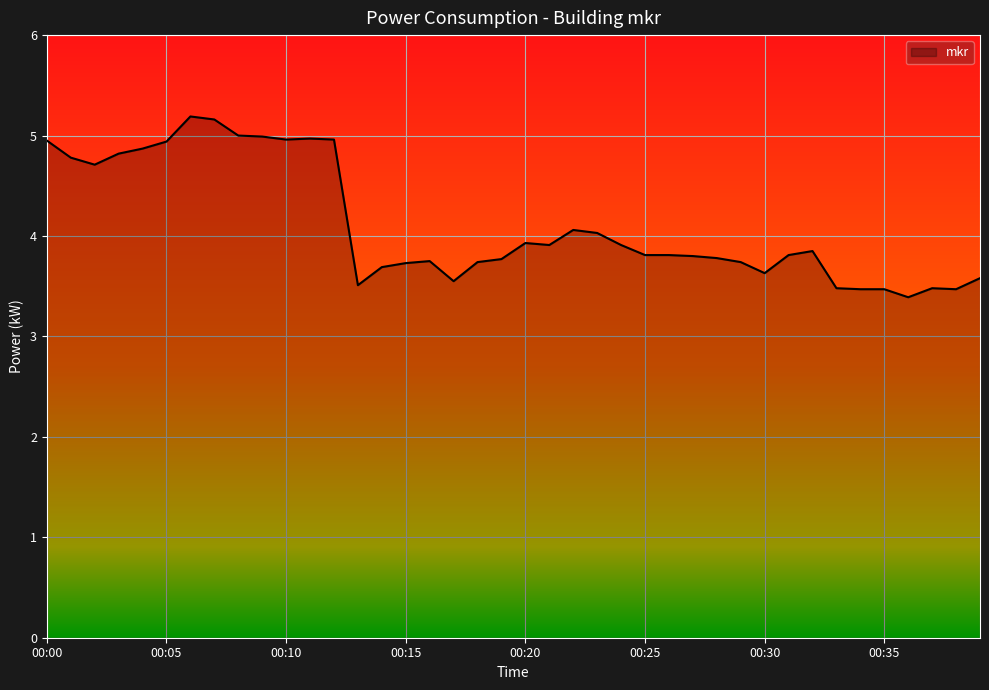

Does the chart display data point markers on the line(s)?

No